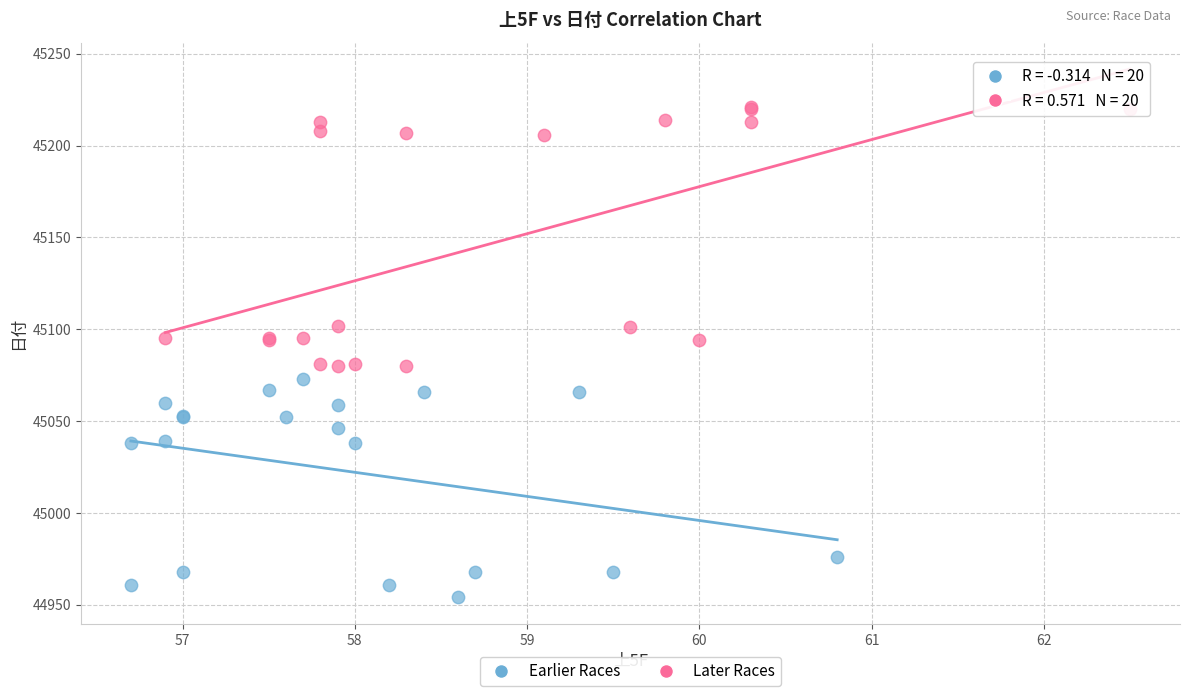

Which series has the largest Y range (max minus min)?

Later Races